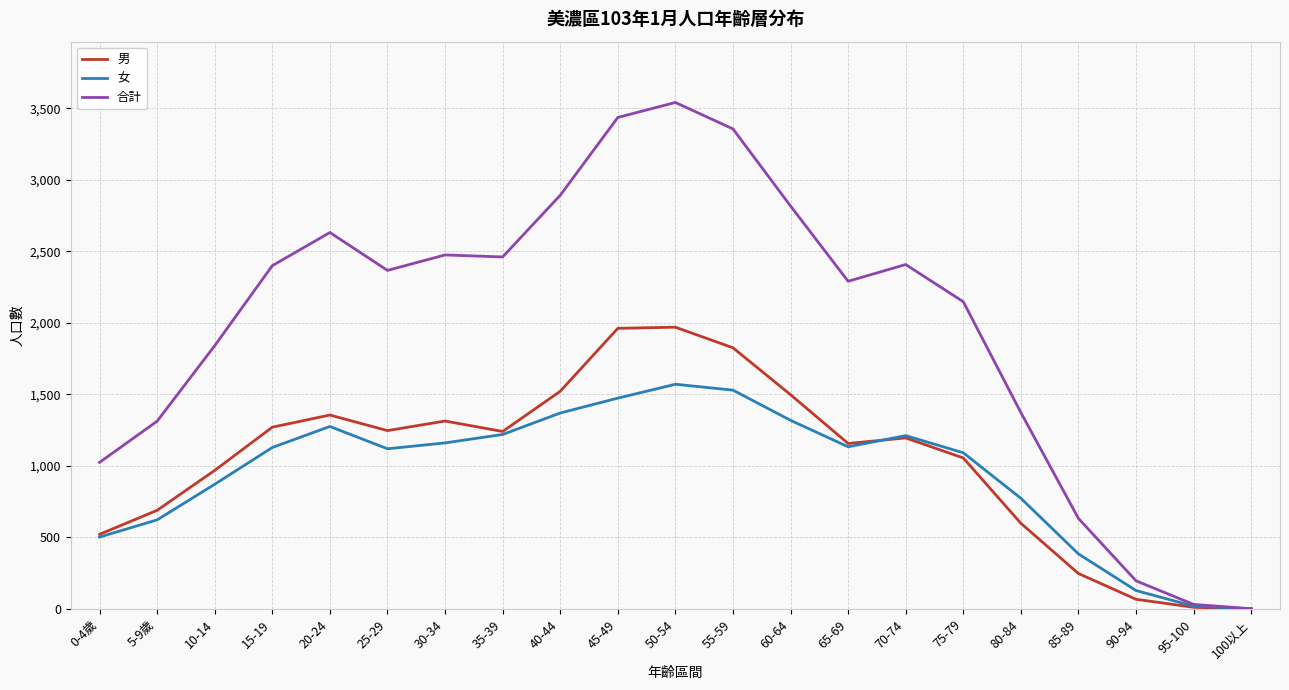

True or false: 女 and 男 cross at least once.

True